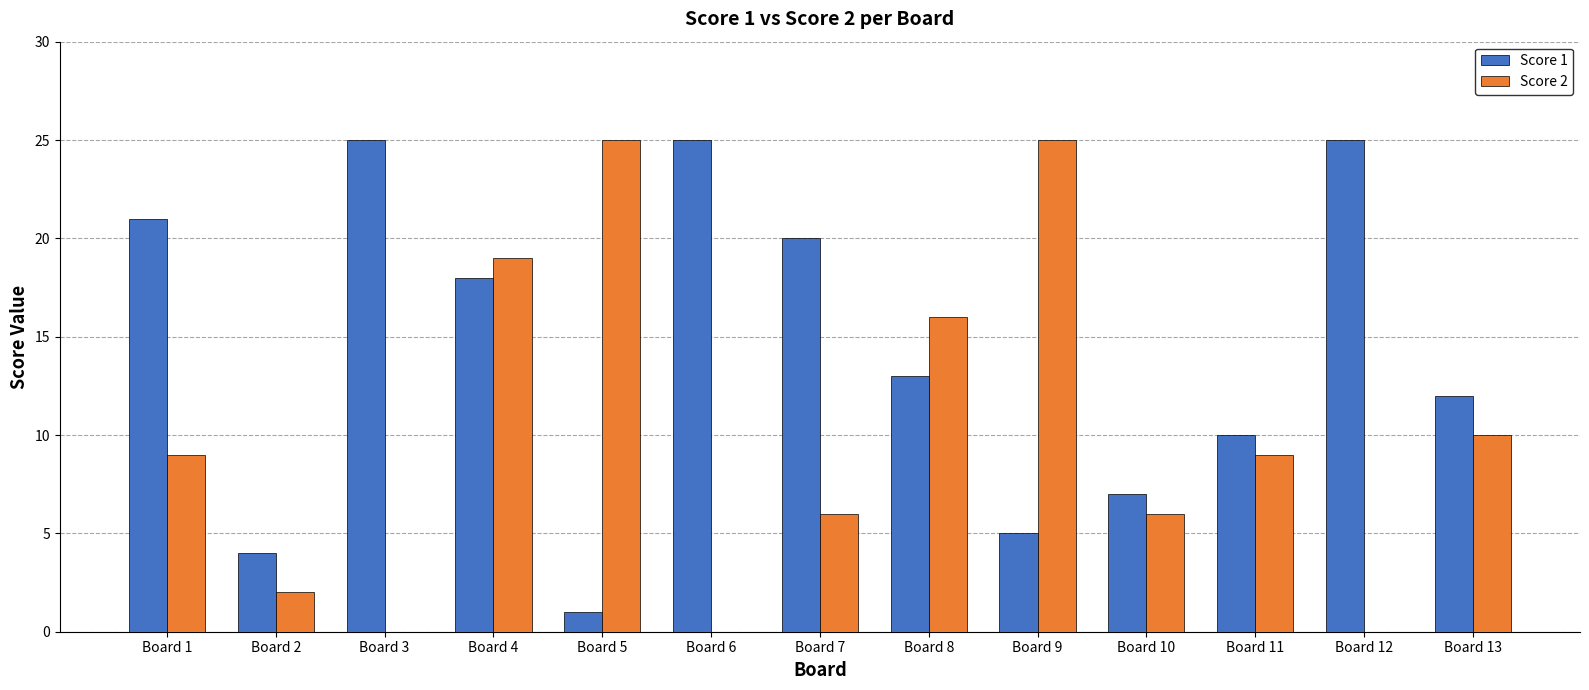

What is the maximum value shown in the chart?

25